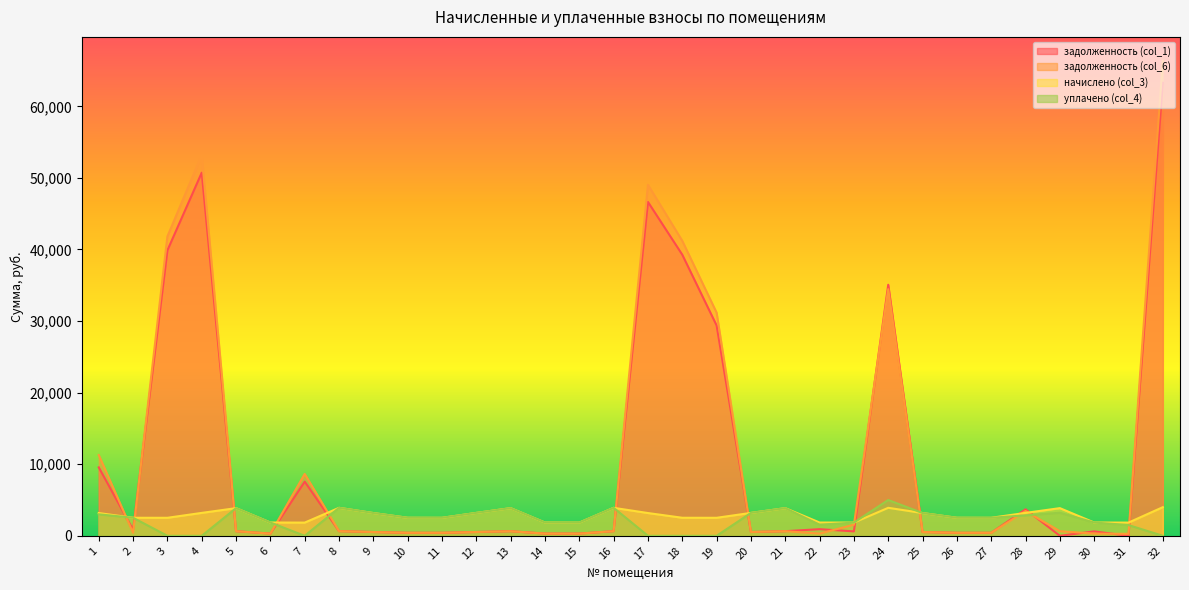

Where do начислено (col_3) and задолженность (col_1) first cross each other?

1 and 2